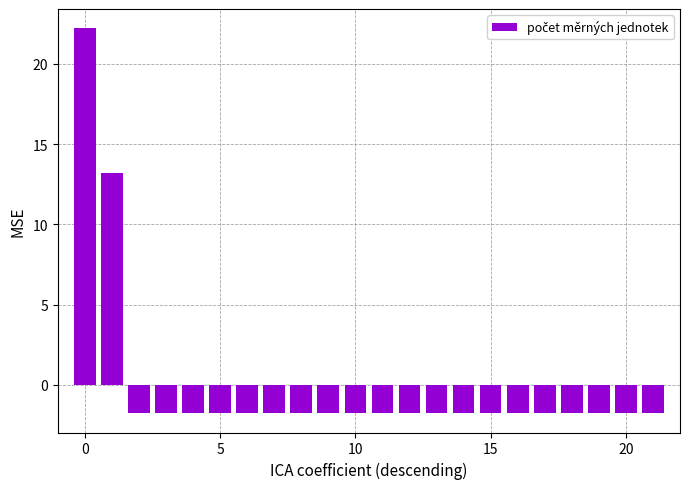

What is the value of the 13th bar from the left?

-1.8